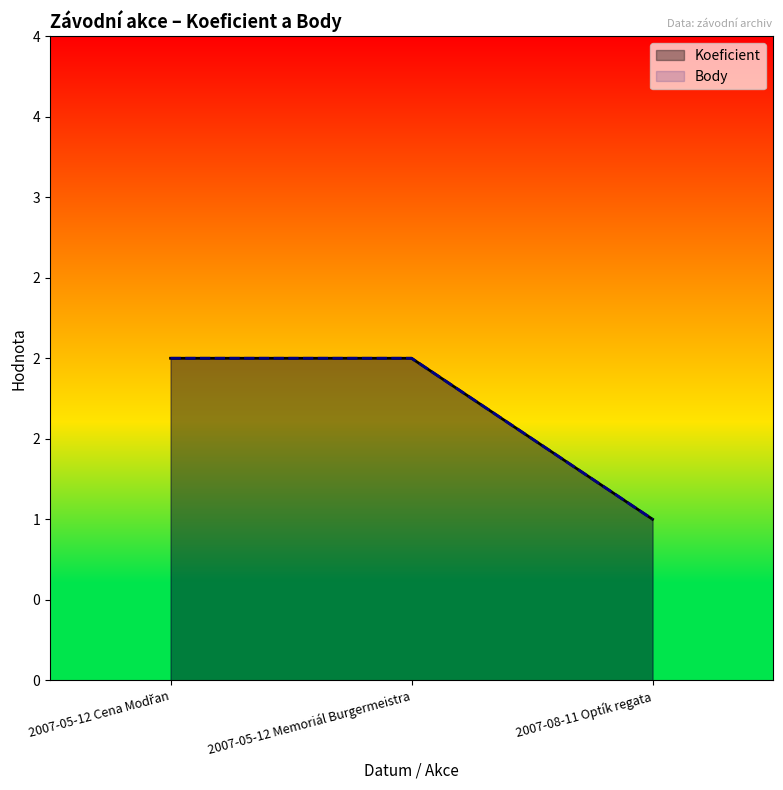

Between 2007-08-11 Optík regata and 2007-05-12 Cena Modřan, which is larger?

2007-05-12 Cena Modřan